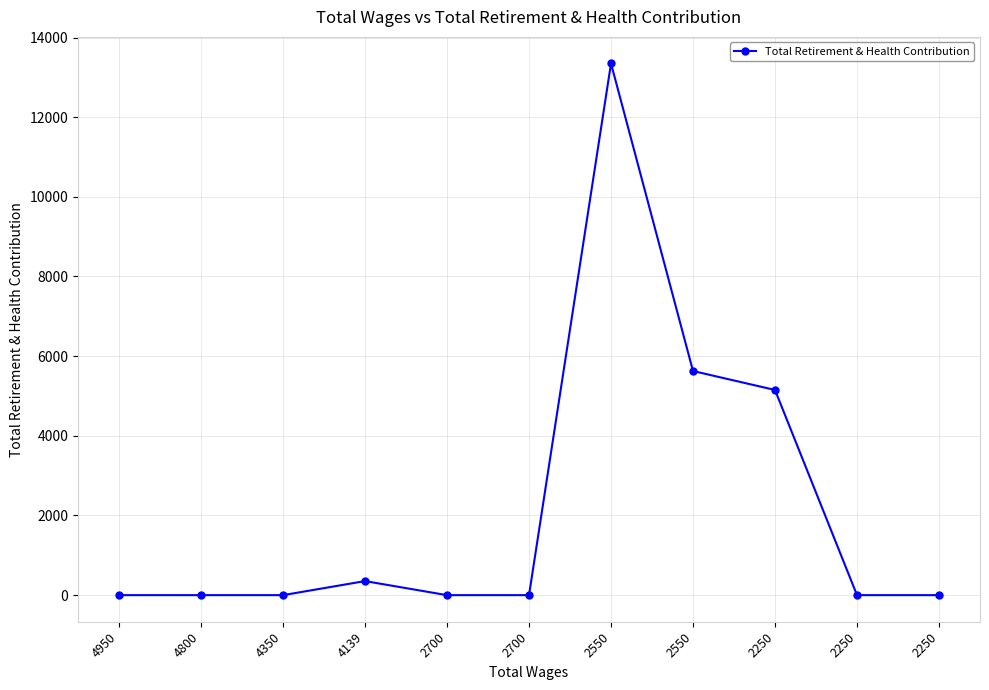

Count the number of values greater than 0.

4